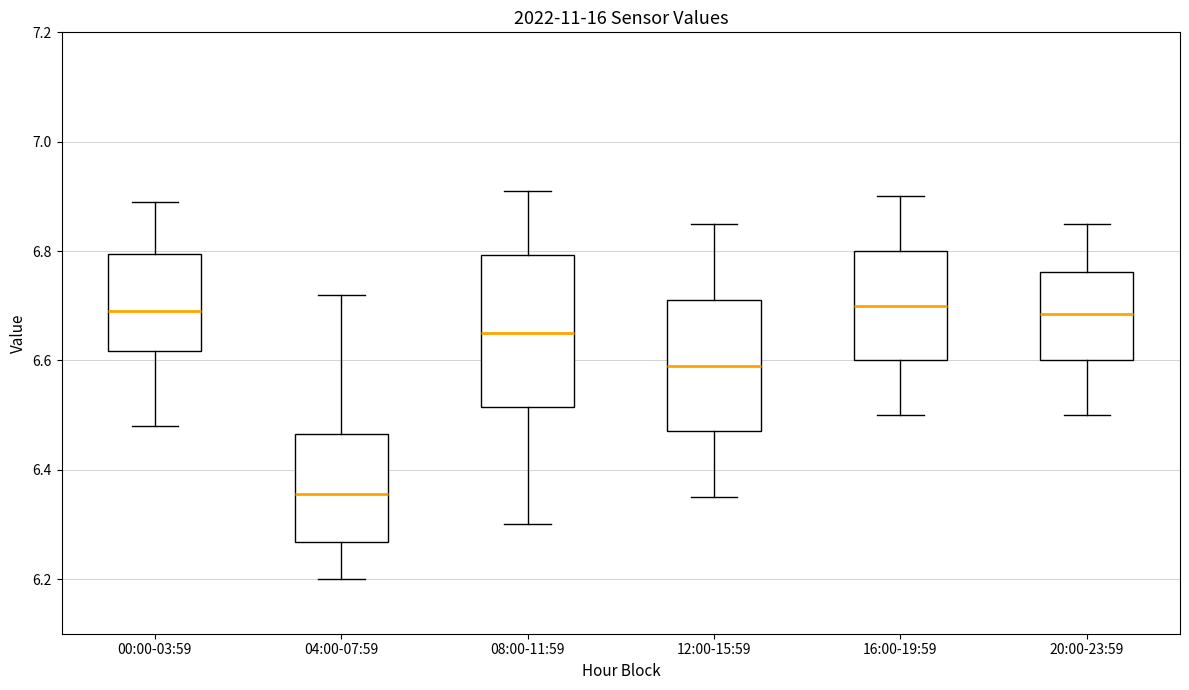

Reading left to right, read every box against the y-axis: the position of its median line, the range the box covers, and the ends of its whiskers. The values are not printed on the chart, so give them approximately, as read against the axis.

00:00-03:59: median 6.70, box 6.62 to 6.80, whiskers 6.48 to 6.90
04:00-07:59: median 6.36, box 6.26 to 6.46, whiskers 6.20 to 6.72
08:00-11:59: median 6.66, box 6.52 to 6.80, whiskers 6.30 to 6.92
12:00-15:59: median 6.60, box 6.48 to 6.72, whiskers 6.36 to 6.86
16:00-19:59: median 6.70, box 6.60 to 6.80, whiskers 6.50 to 6.90
20:00-23:59: median 6.68, box 6.60 to 6.76, whiskers 6.50 to 6.86